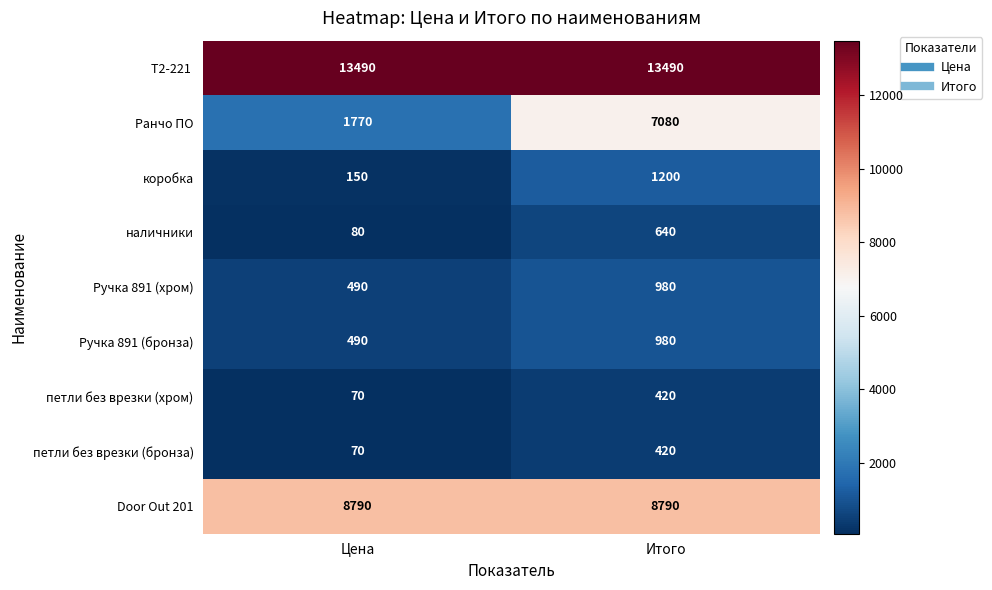

What is the maximum value shown in the chart?

13490